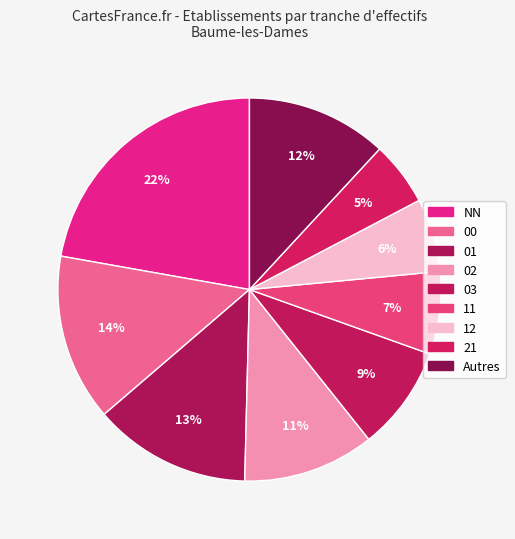

Is it true that 21 is 1% of the pie?

False